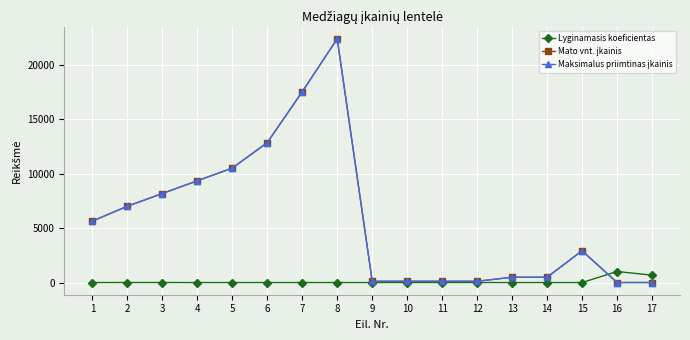

Reading left to right, list all the values displayed in this chart.

Lyginamasis koeficientas: 1.0	2.0	2.0	1.0	1.0	1.0	1.0	1.0	1.0	1.0	1.0	1.0	1.0	1.0	1.0	1015.0	681.0
Mato vnt. įkainis: 5655.0	7020.0	8190.0	9360.0	10530.0	12870.0	17550.0	22425.0	117.0	117.0	117.0	117.0	487.5	487.5	2925.0	3.3	3.3
Maksimalus priimtinas įkainis: 5655.0	7020.0	8190.0	9360.0	10530.0	12870.0	17550.0	22425.0	117.0	117.0	117.0	117.0	487.5	487.5	2925.0	3.3	3.3